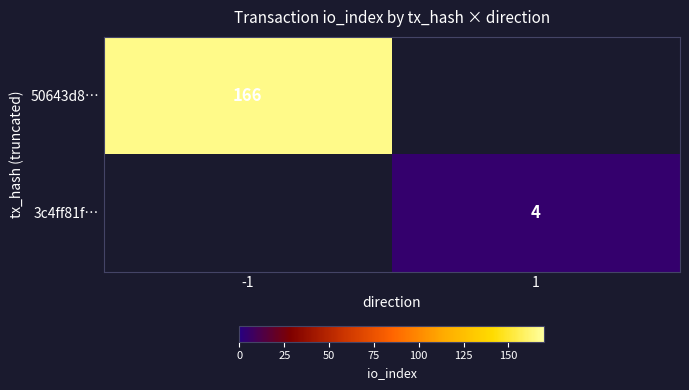

At which category does the chart reach its peak across all series?

-1